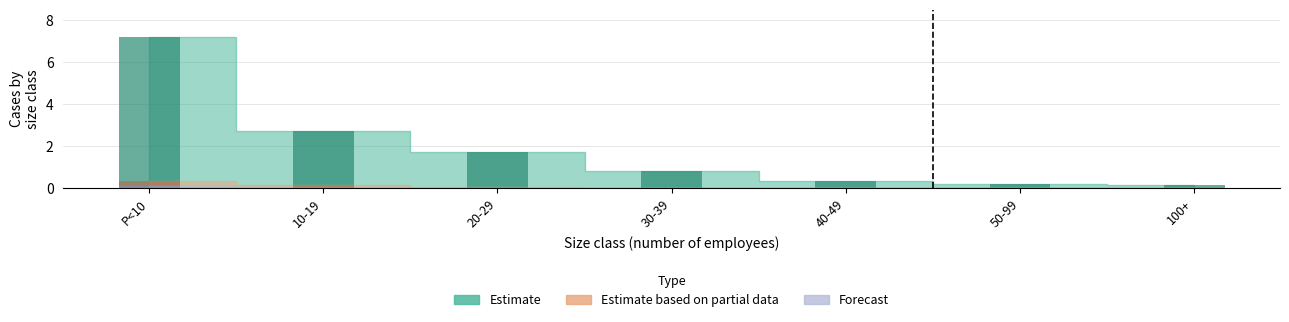

Reading left to right, extract all data points from this chart.

Estimate: 7.2	2.7	1.8	0.8	0.4	0.2	0.2
Estimate based on partial data: 0.4	0.2	0.1	0.0	0.0	0.0	0.0
Forecast: 0.1	0.1	0.0	0.0	0.0	0.0	0.0